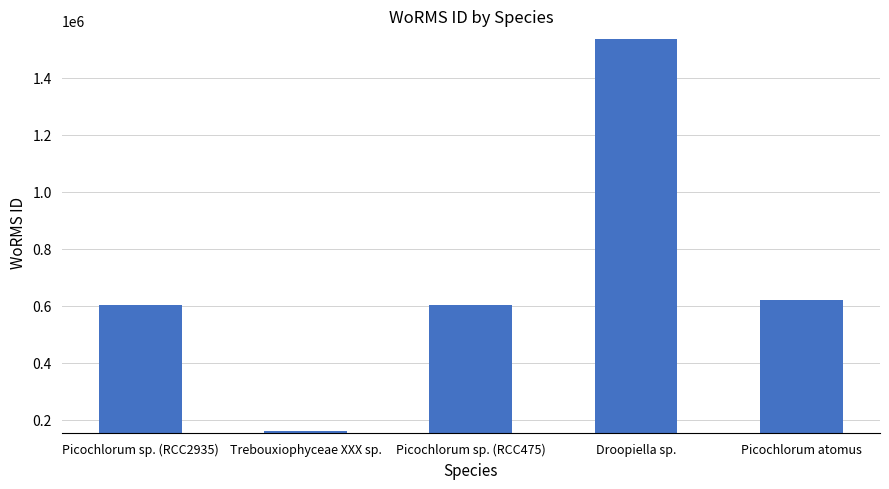

Reading left to right, list all the values displayed in this chart.

603429	160573	603429	1534934	619172